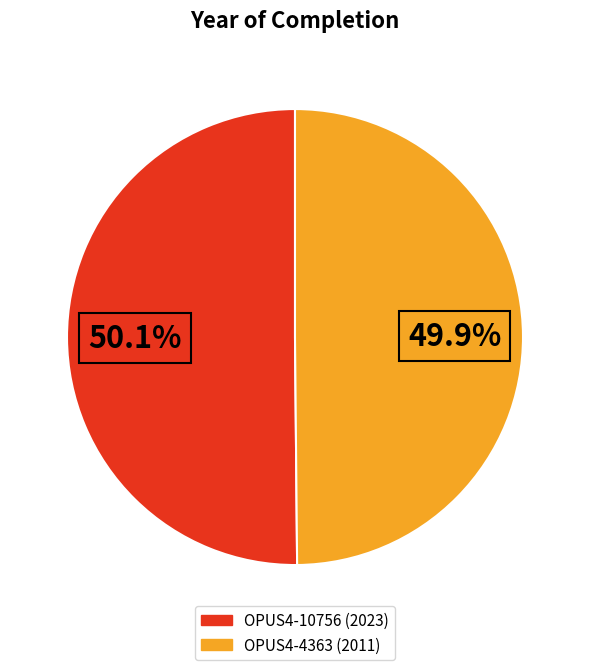

To the nearest percent, what portion does OPUS4-10756 (2023) represent?

50%